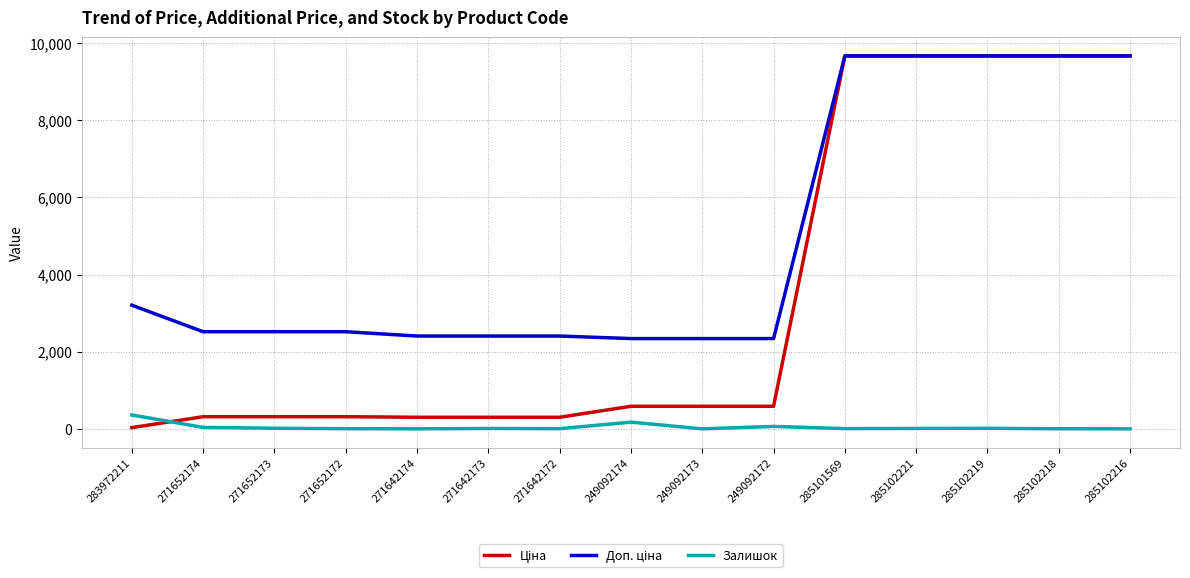

The Залишок series shows 63.0 at 249092172. True or false?

True